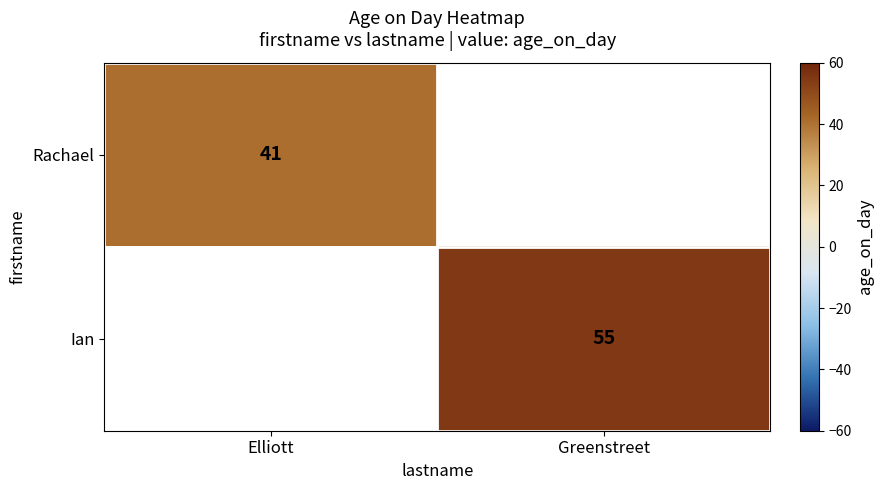

The Ian series shows 95 at Greenstreet. True or false?

False